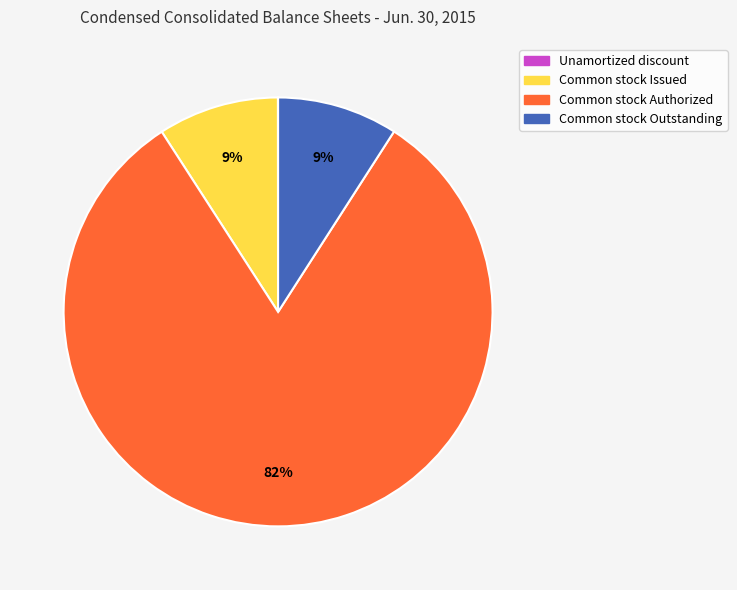

To the nearest percent, what is the difference between the largest and smallest slice percentages?

82%